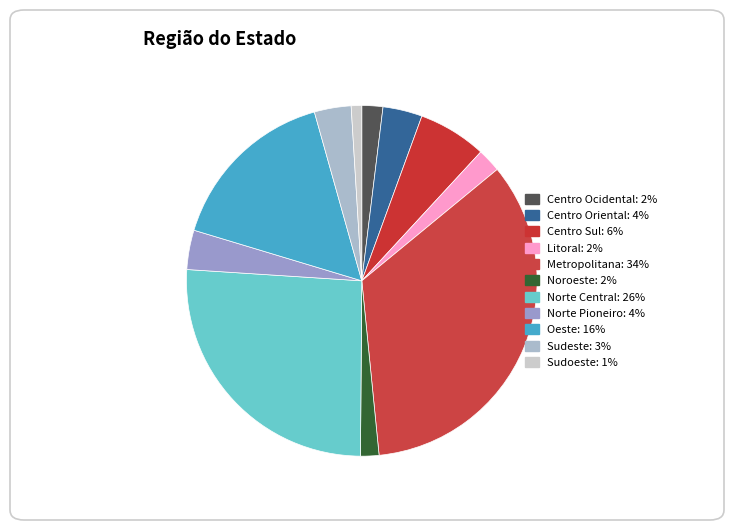

To the nearest percent, what is the difference between the largest and smallest slice percentages?

33%